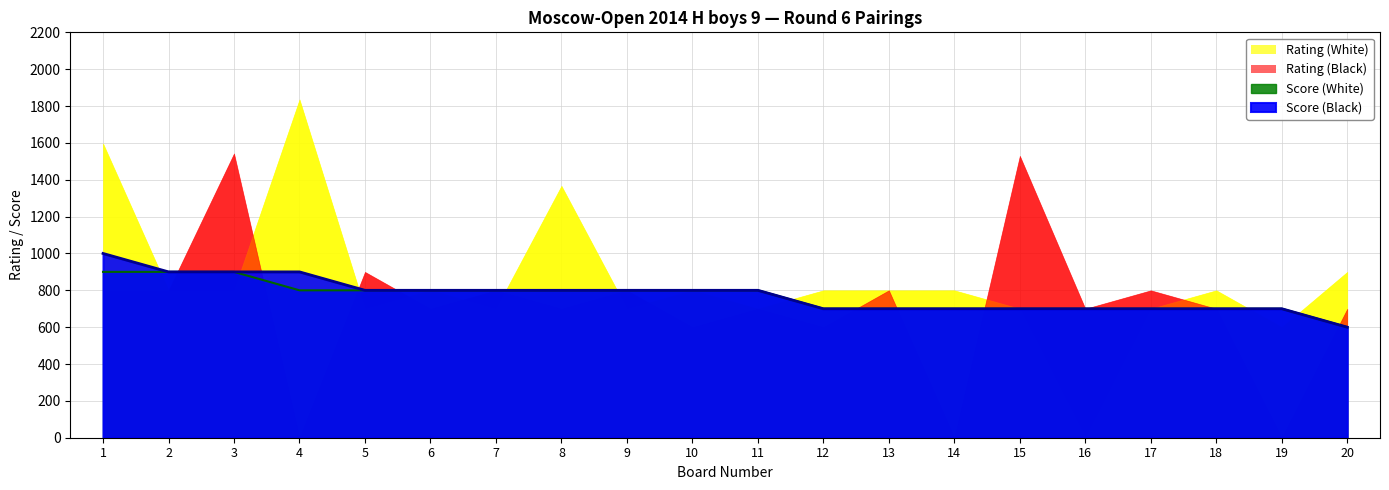

Which category has the highest value across all series?

1